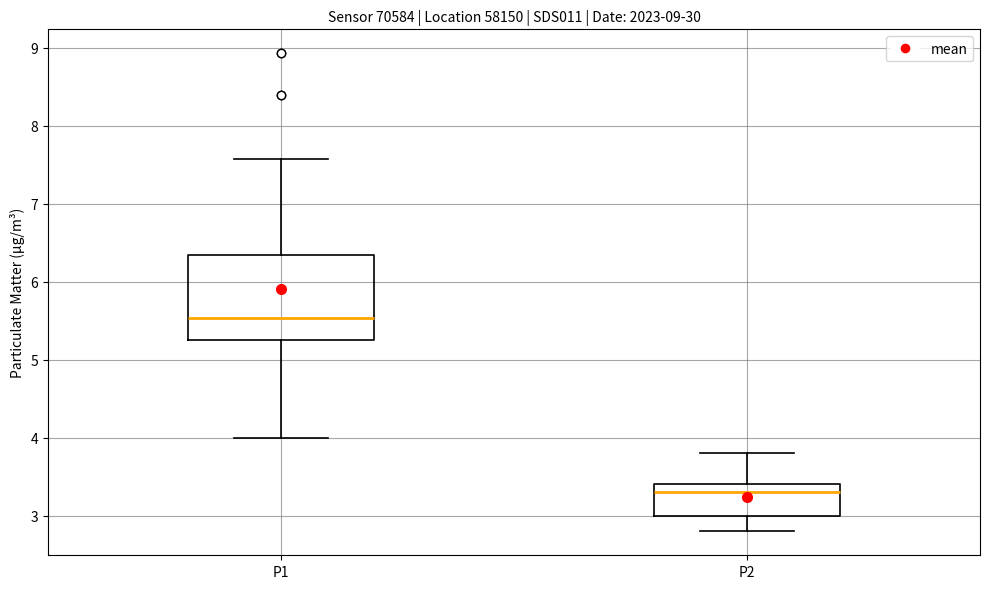

Which box's median line is the lowest?

P2